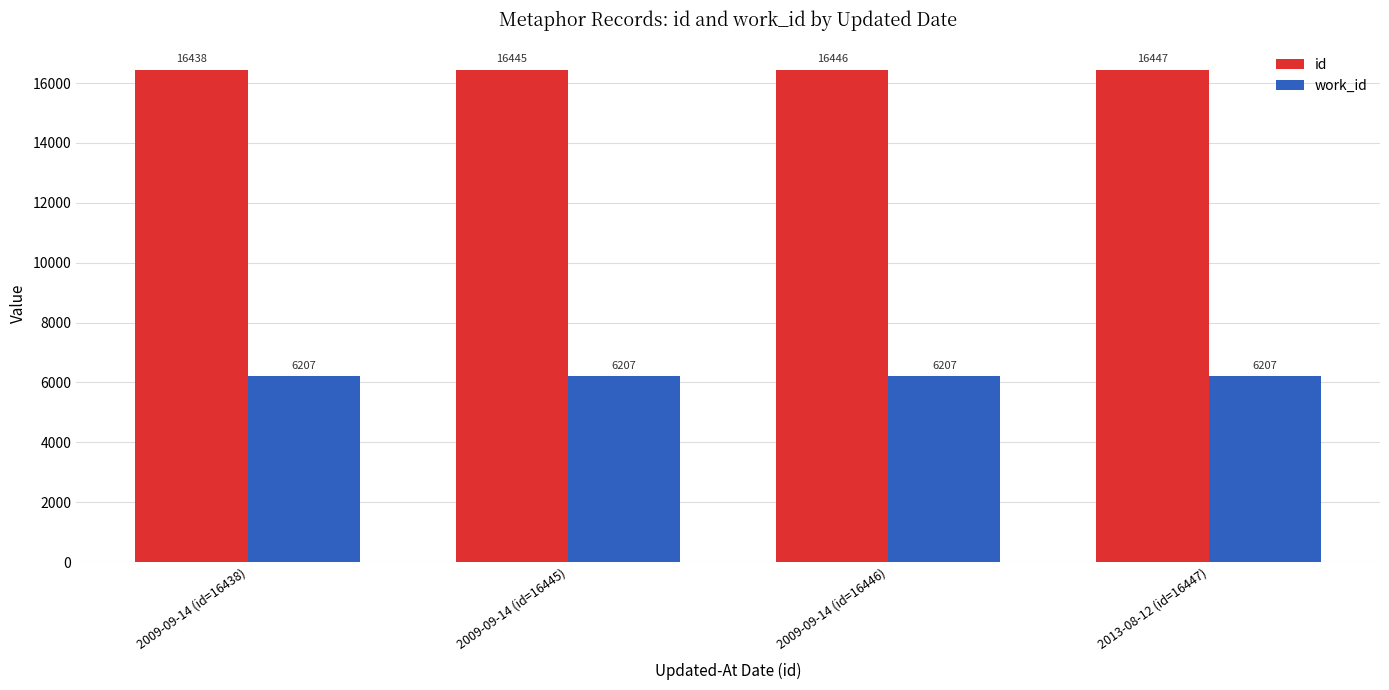

What is the total value across all series at 2009-09-14 (id=16446)?

22653